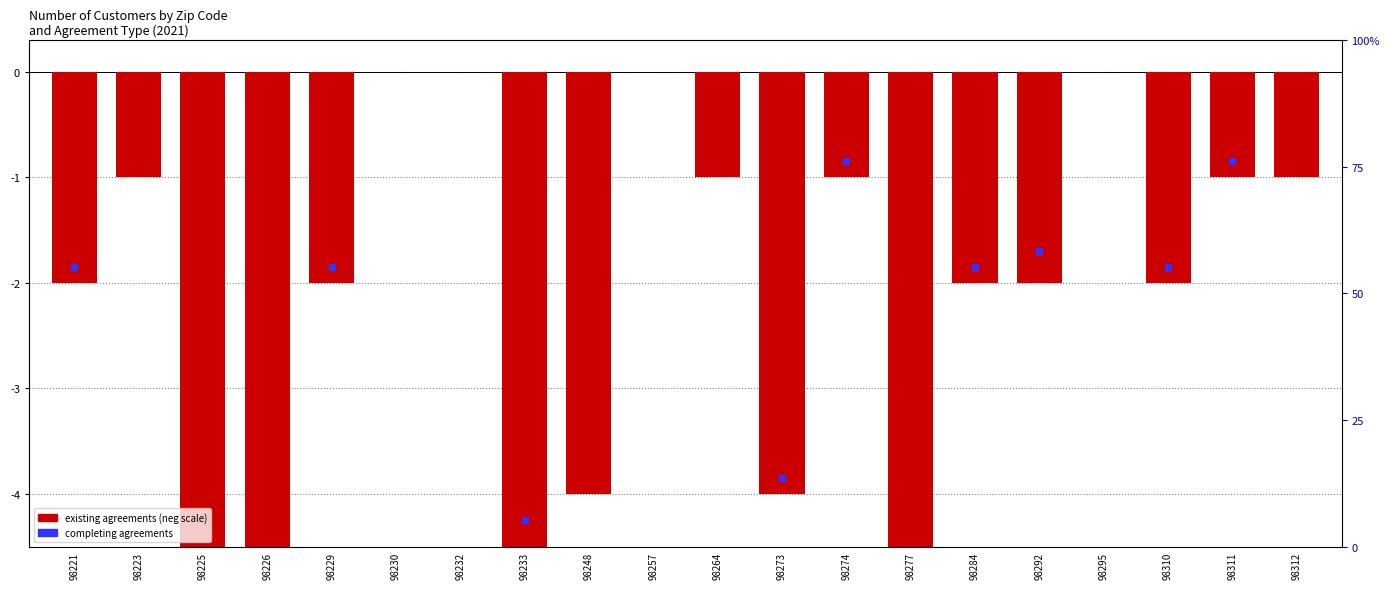

List the labels in order of value, largest first.

98230, 98232, 98257, 98295, 98223, 98264, 98274, 98311, 98312, 98221, 98229, 98284, 98292, 98310, 98248, 98273, 98226, 98233, 98277, 98225